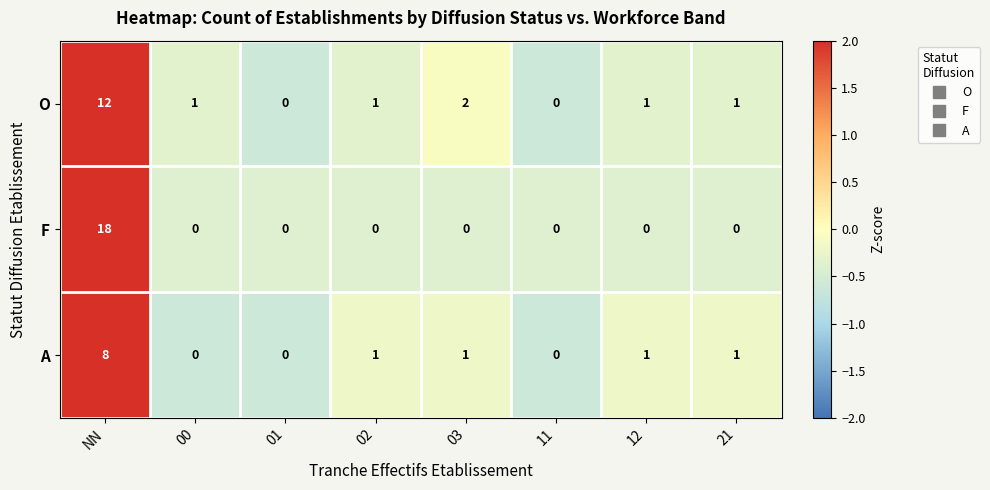

At which label is O closest to 6?

03